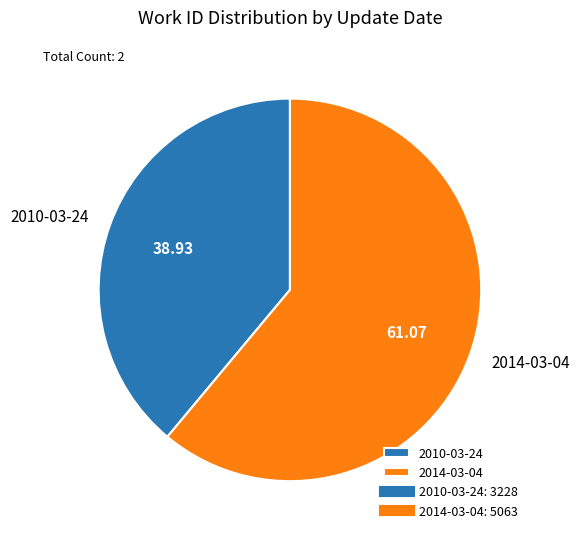

Rank the categories by value from lowest to highest.

2010-03-24, 2014-03-04